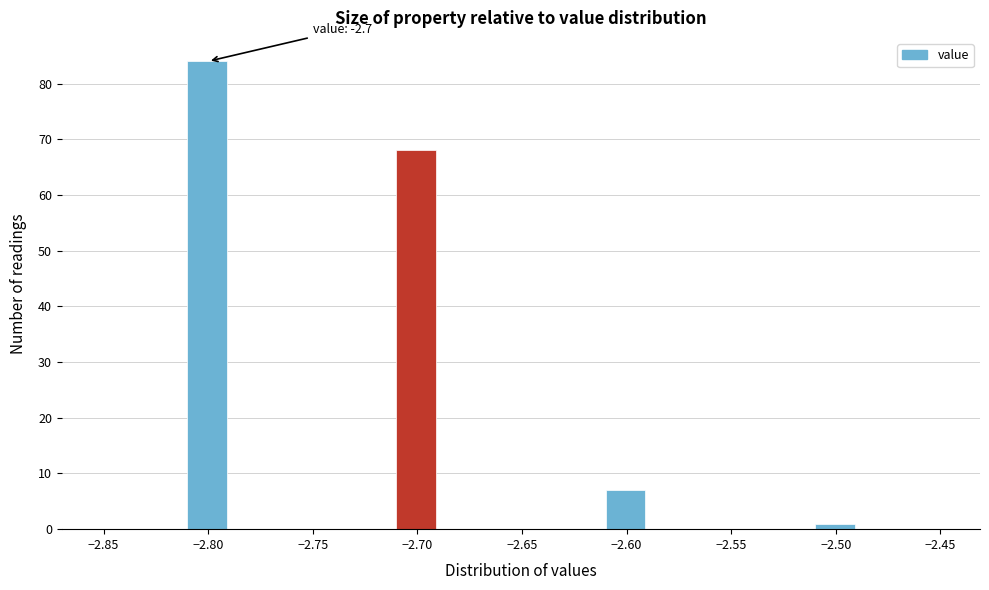

Over which range of the x-axis is the bar tallest?

-2.81 to -2.79